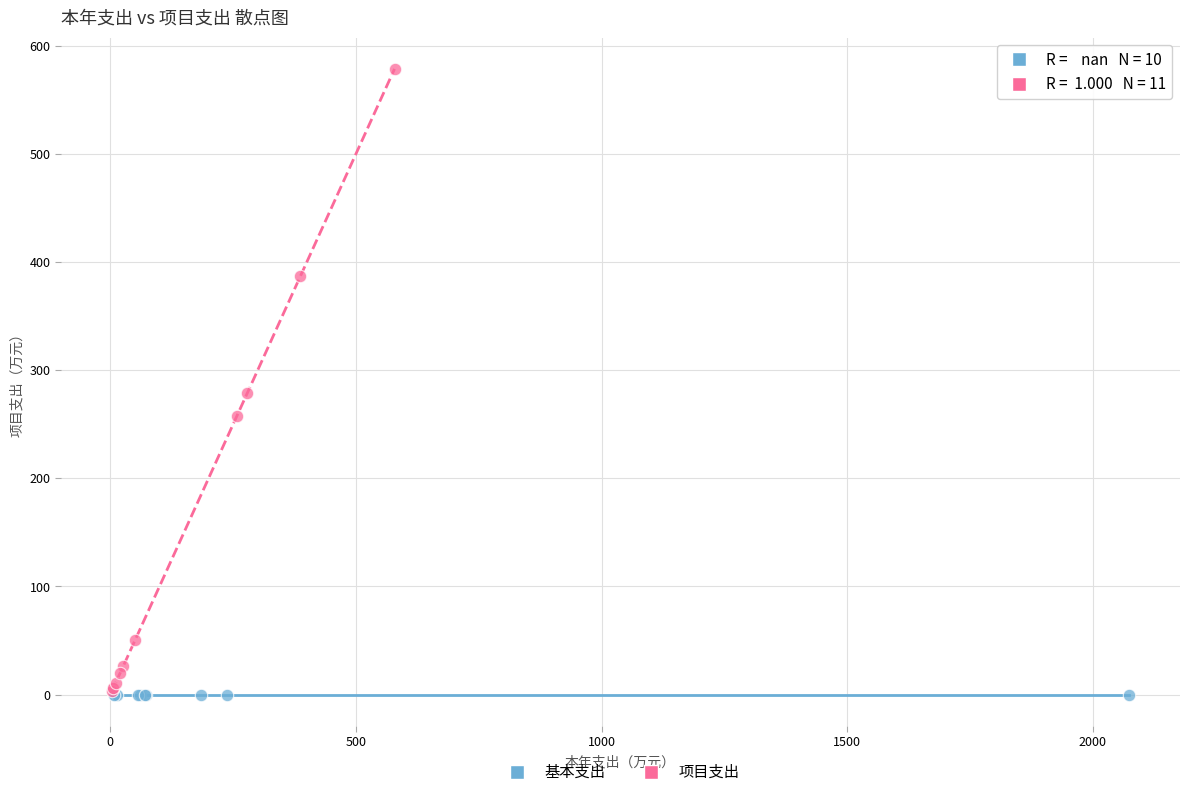

Which series reaches the maximum Y coordinate?

项目支出